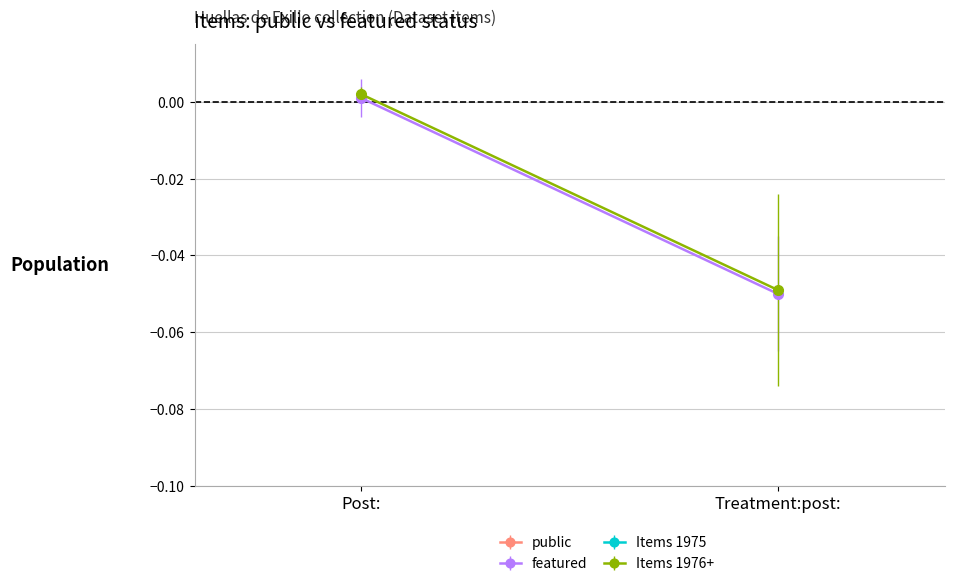

Which series has the largest range (max minus min)?

public